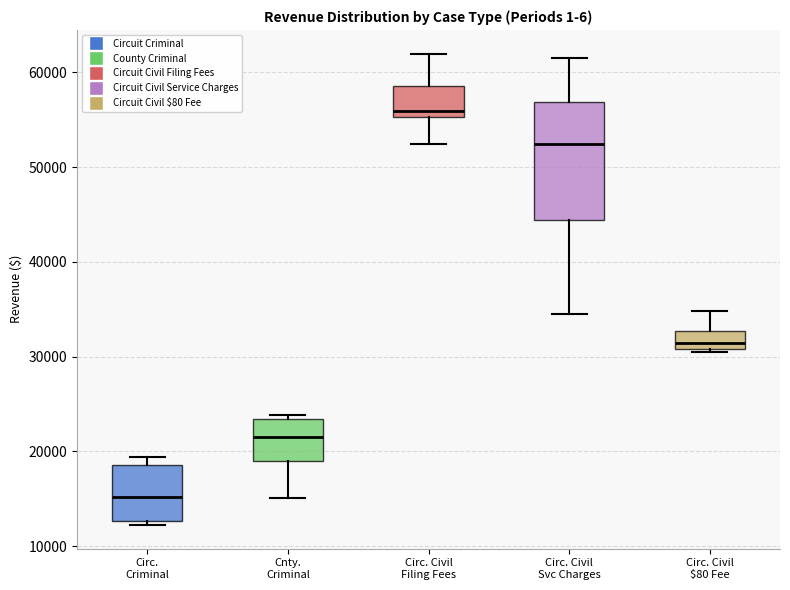

Comparing the boxes themselves (not the whiskers), which one is the tallest?

Circ. Civil Svc Charges